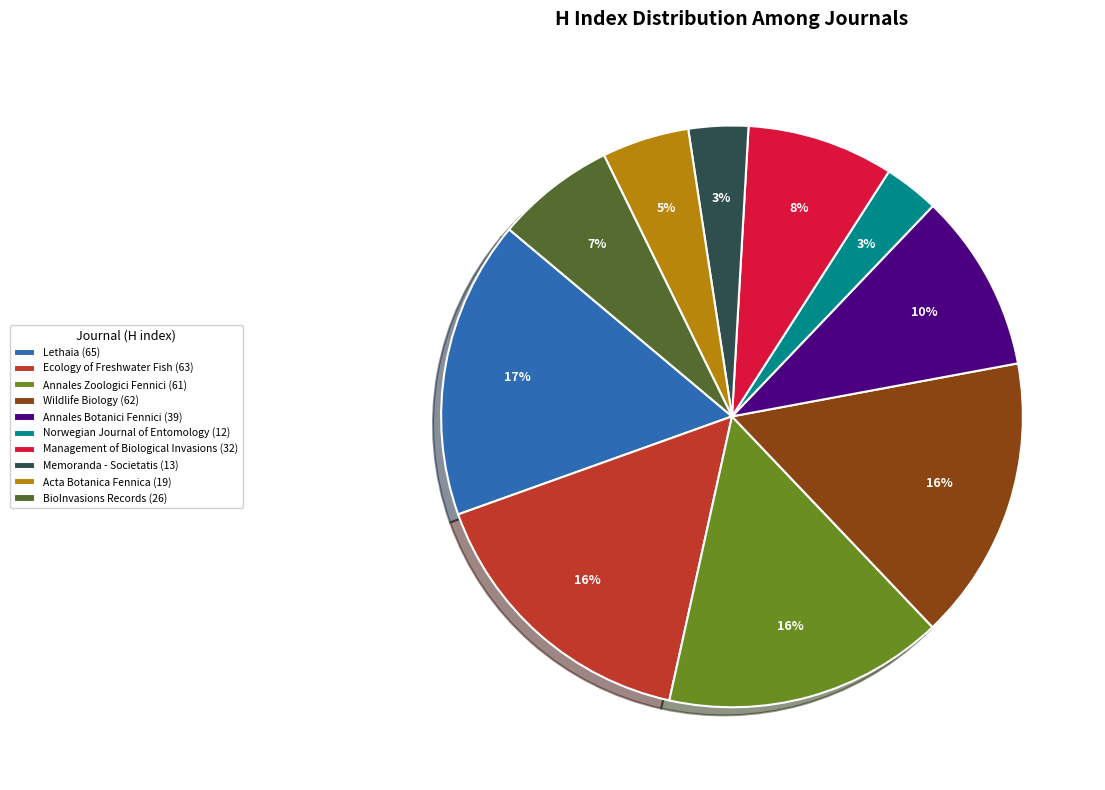

To the nearest percent, what is the combined percentage of Ecology of Freshwater Fish and Management of Biological Invasions?

24%